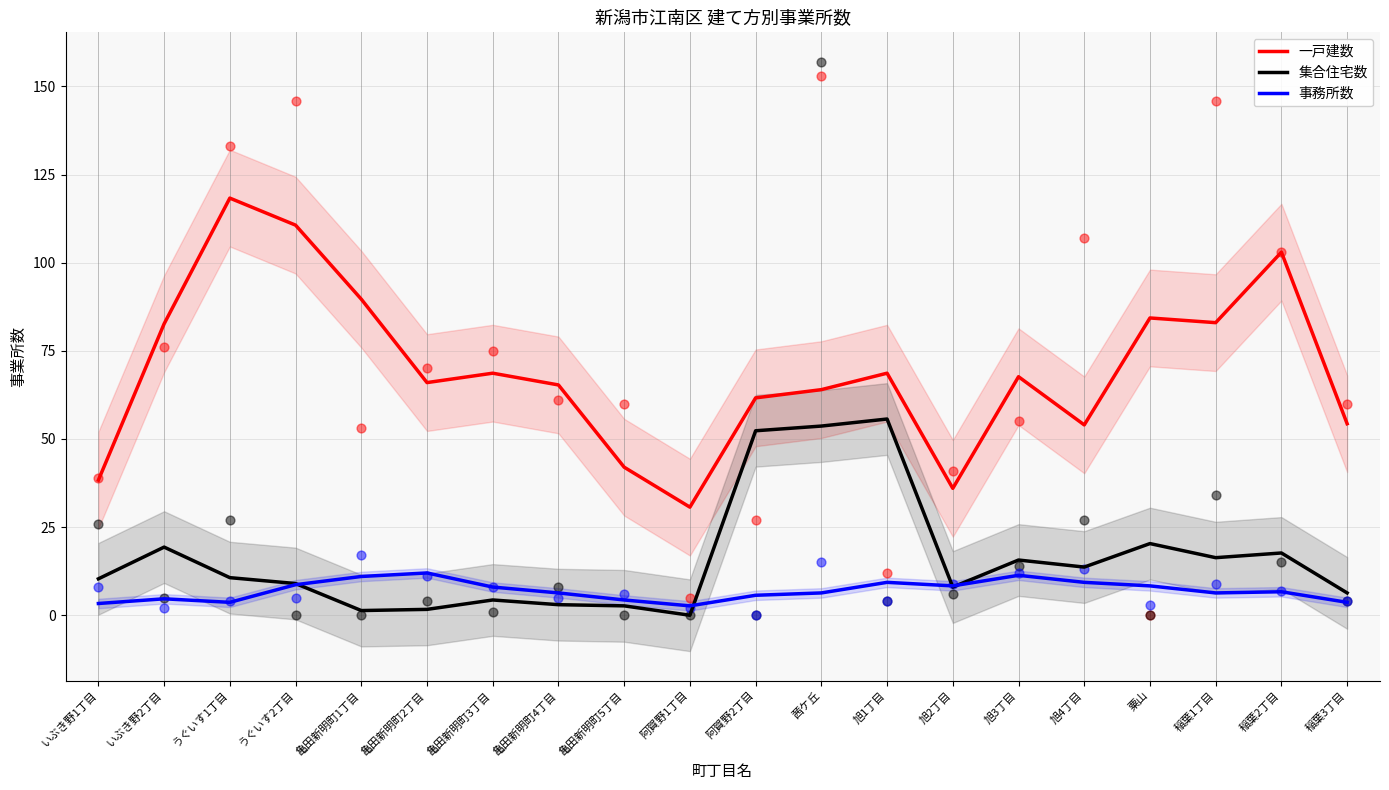

At how many categories does at least one series exceed 31?

19